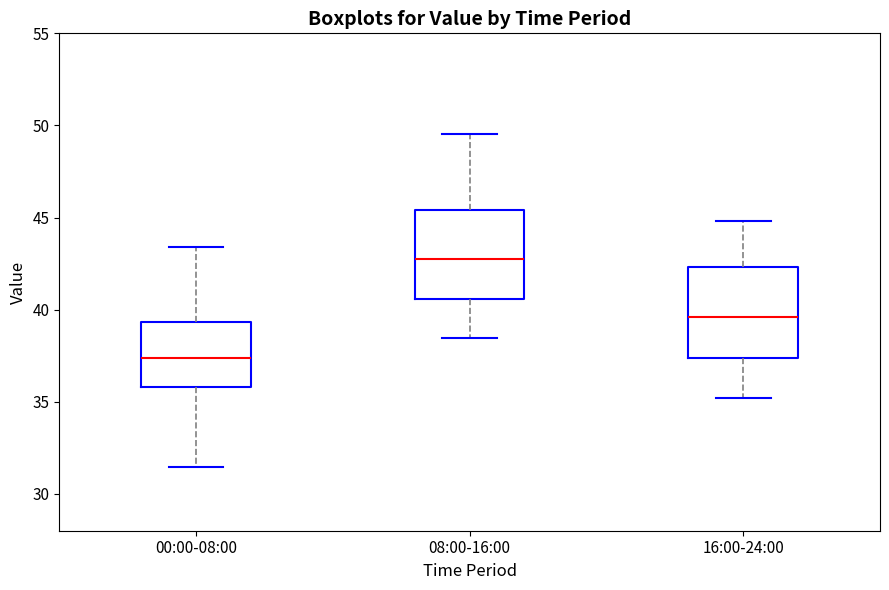

Which box's median line is the lowest?

00:00-08:00